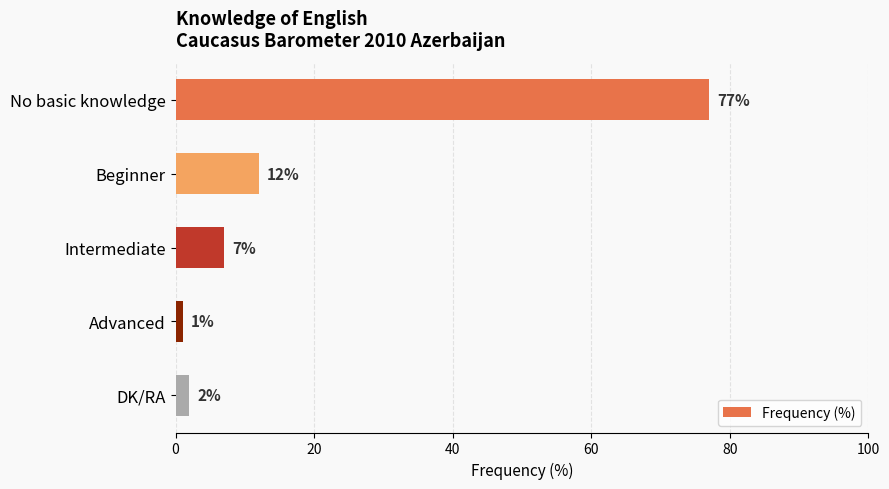

The chart shows a value of 48 at No basic knowledge. True or false?

False